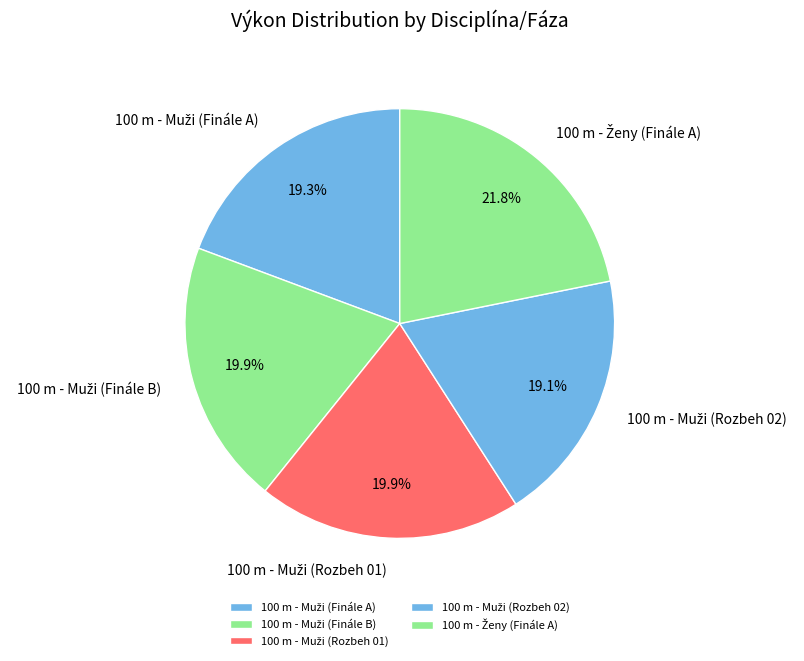

Is there a majority slice in this chart?

No